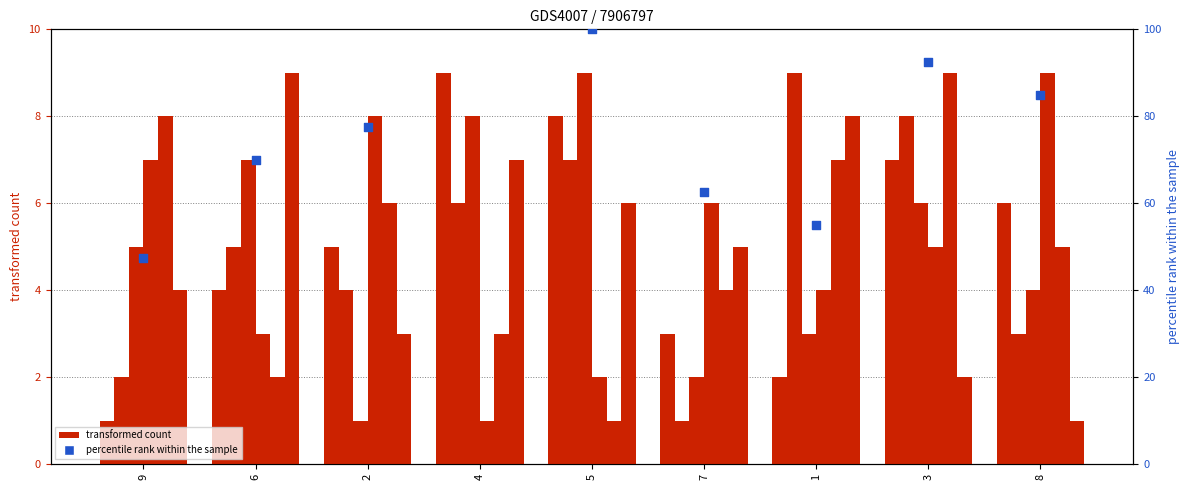

Is the value of col_2 at 1 greater than the value of col_8 at 9?

No